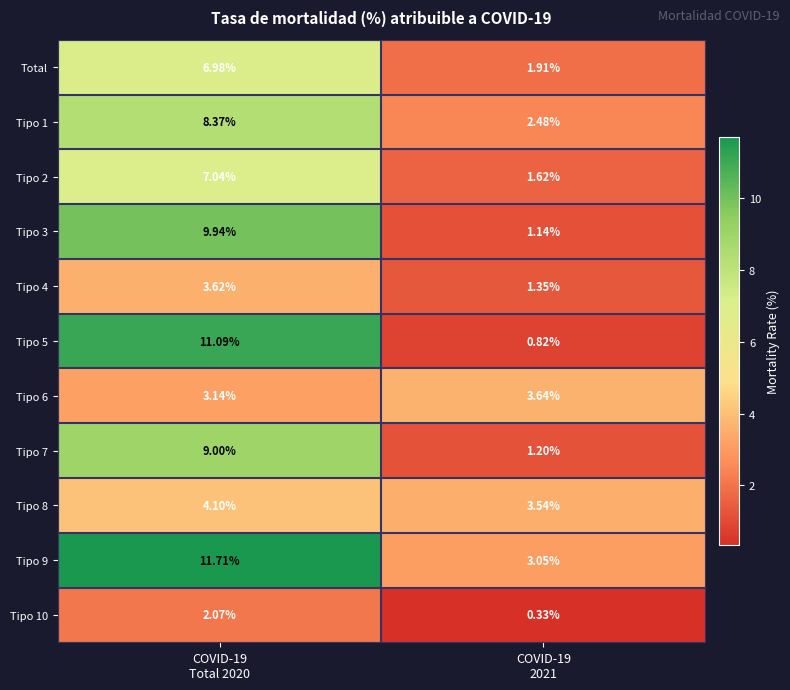

Which has a higher value, COVID-19
2021 or COVID-19
Total 2020?

COVID-19
Total 2020